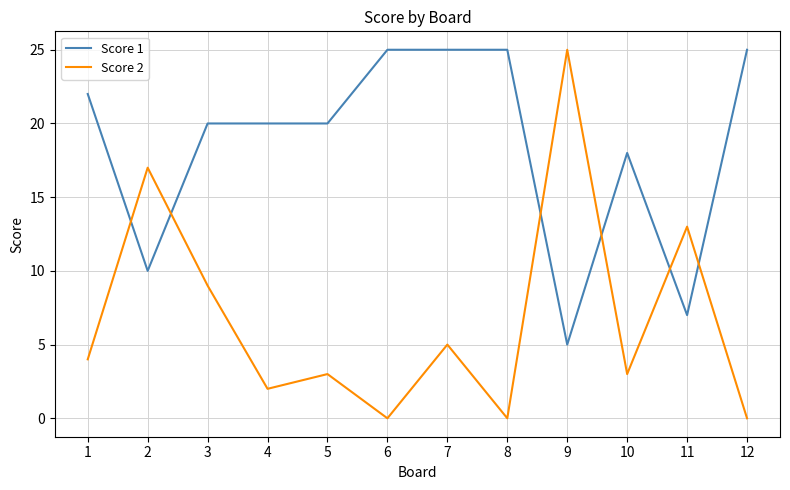

Reading left to right, extract all data points from this chart.

Score 1: 1=22	2=10	3=20	4=20	5=20	6=25	7=25	8=25	9=5	10=18	11=7	12=25
Score 2: 1=4	2=17	3=9	4=2	5=3	6=0	7=5	8=0	9=25	10=3	11=13	12=0